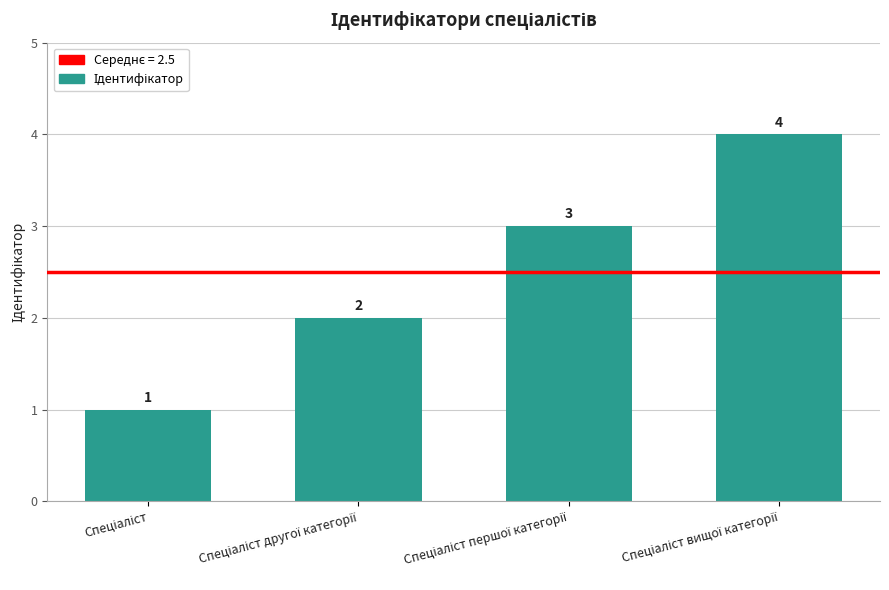

How many categories are shown in the chart?

4